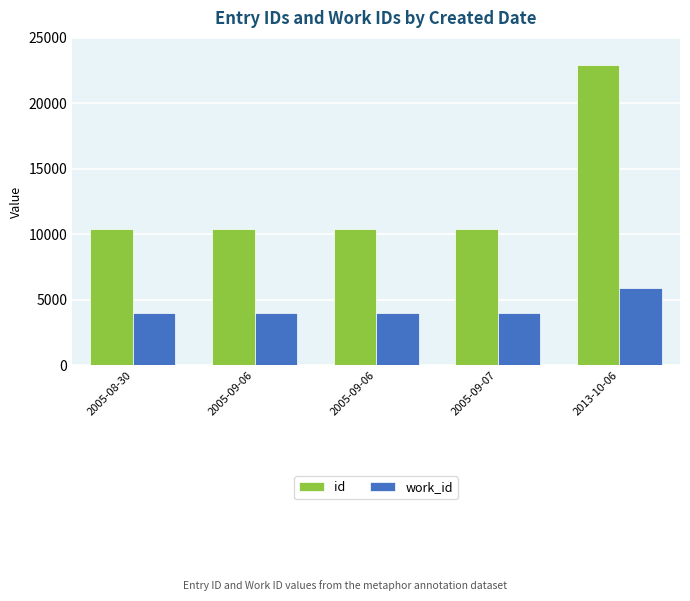

True or false: id has a value of 22921 at 2013-10-06.

True